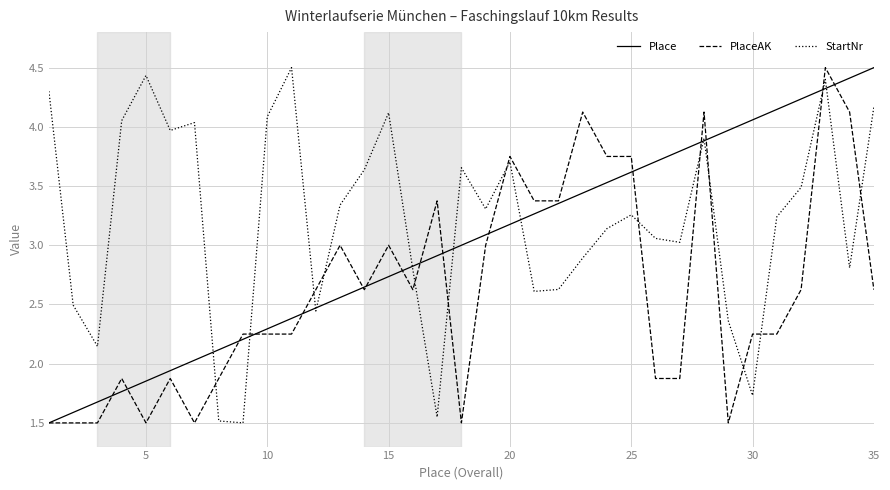

What is the greatest value displayed?

4.5